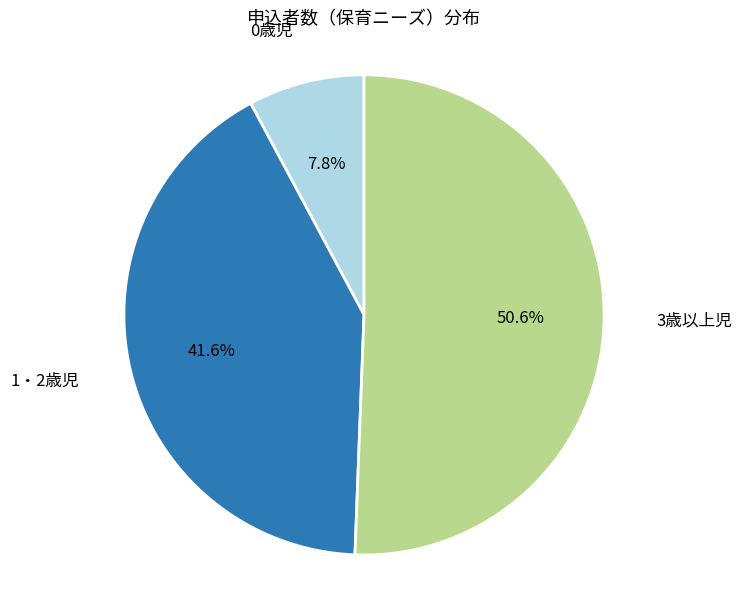

Count the number of slices in the pie.

3